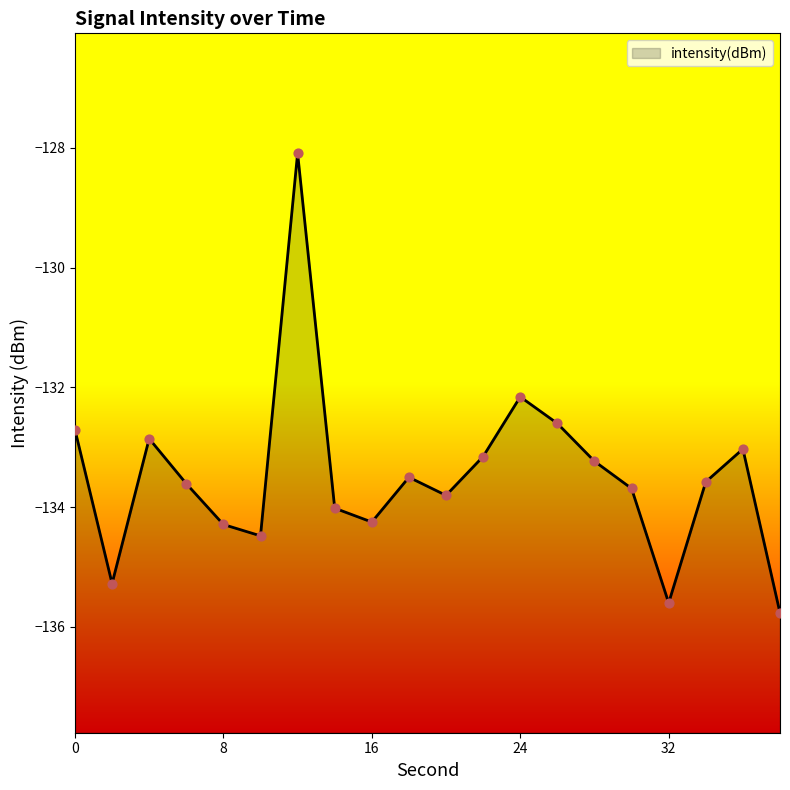

What is the change in value from 12 to 14?

-5.9